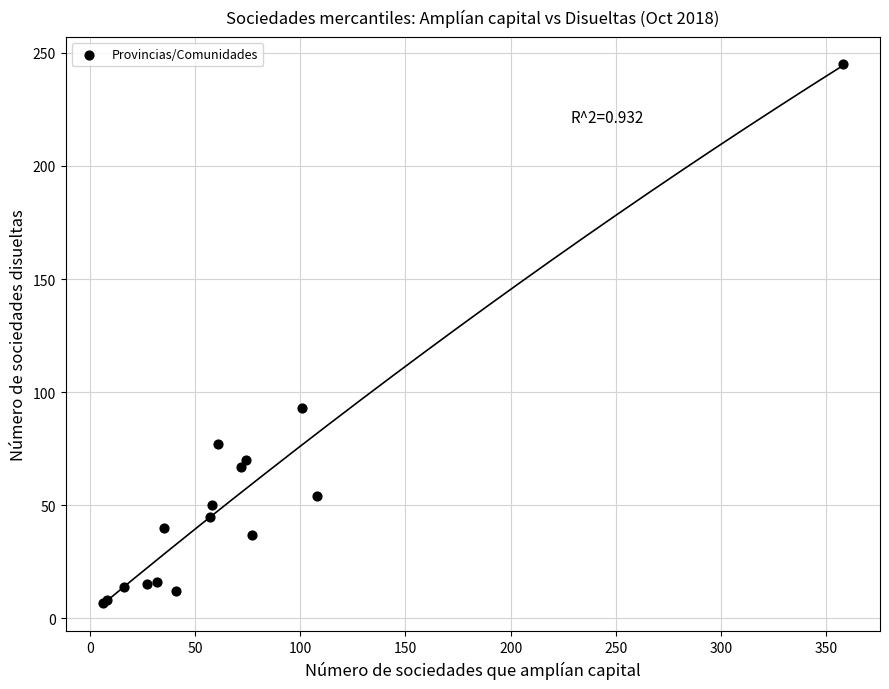

What Y value in the scatter plot is closest to 126?

93